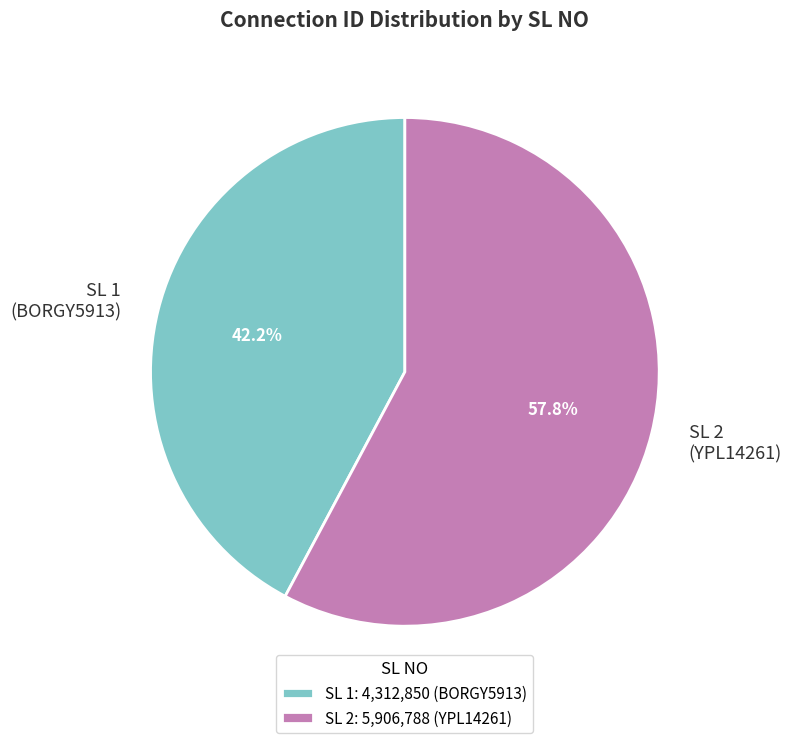

What percentage is NOT represented by SL 2 (YPL14261)?

42.2%